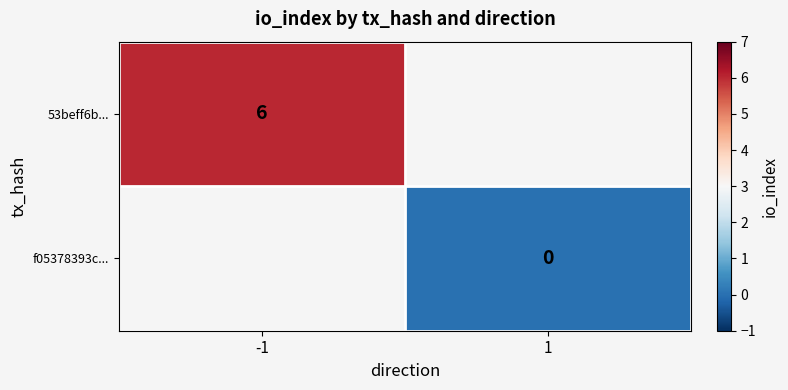

True or false: 53beff6b... has a value of 6.0 at -1.

True